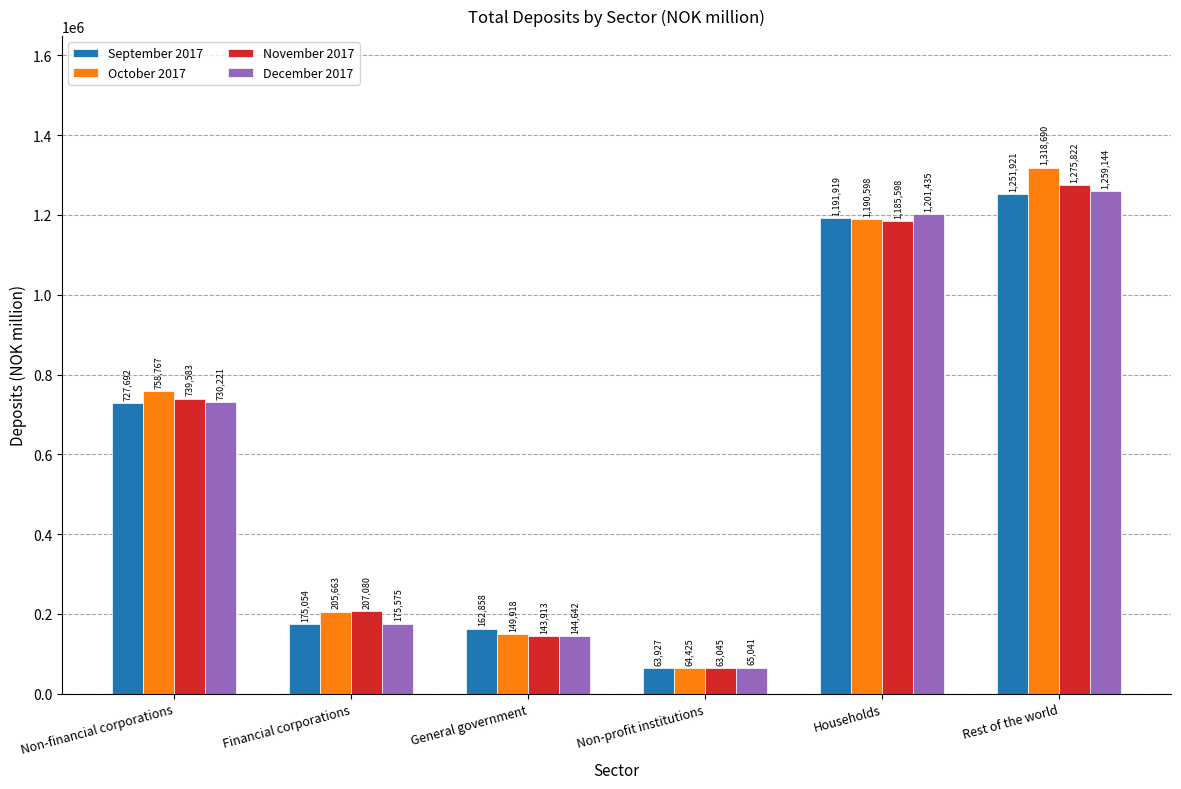

What position from the left is Financial corporations?

2